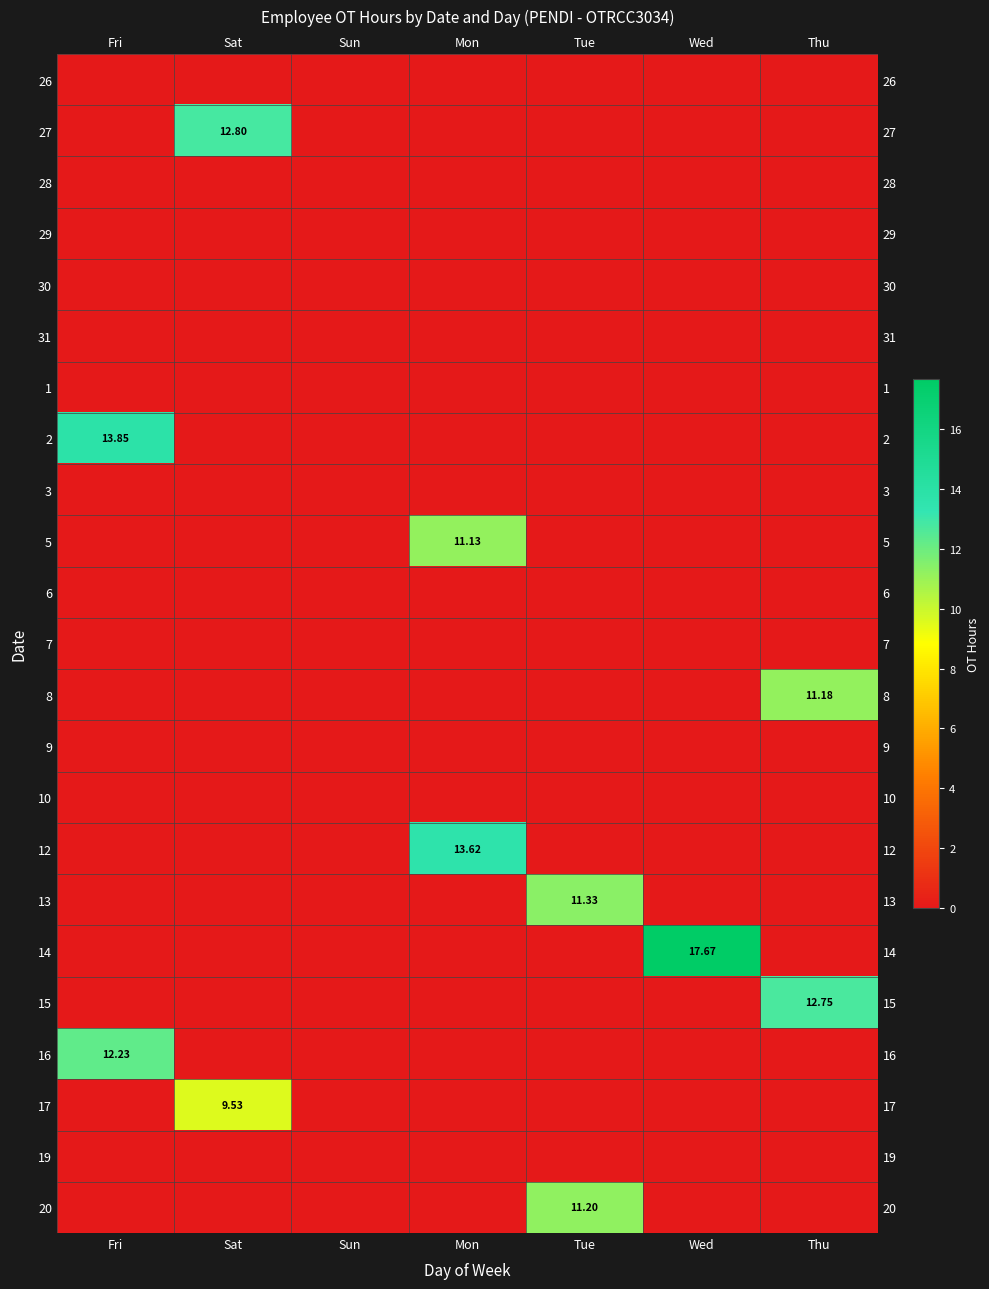

What is the total value across all series at Thu?

23.9